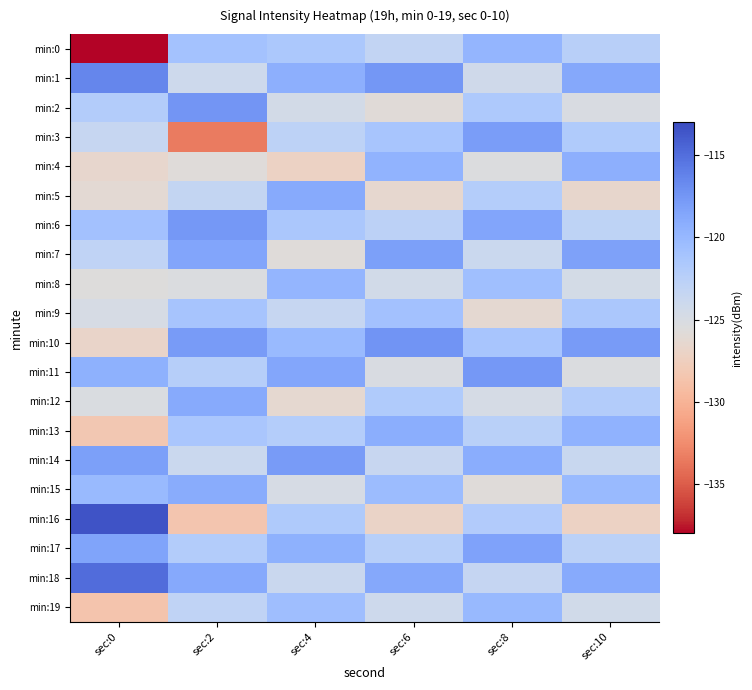

Count the number of categories in the chart.

6